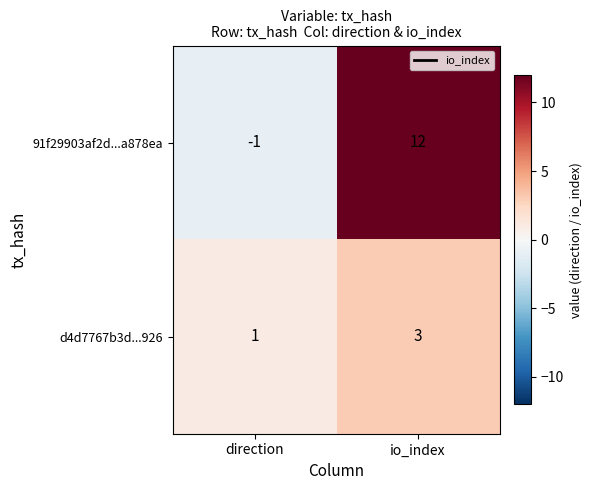

At which label does 91f29903af2d...a878ea reach its minimum?

direction